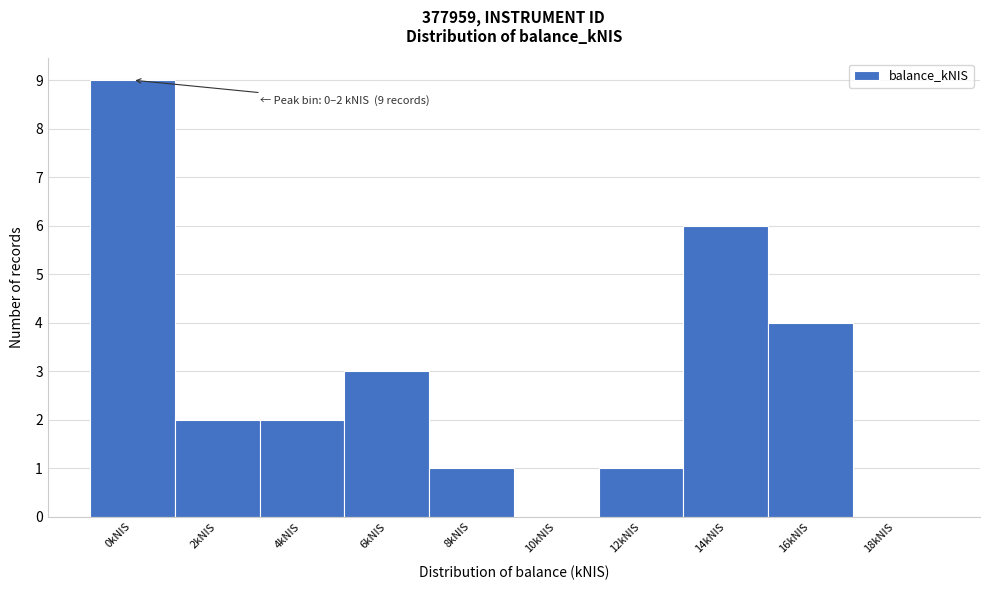

Reading right to left, list all the values displayed in this chart.

18kNIS=0	16kNIS=4	14kNIS=6	12kNIS=1	10kNIS=0	8kNIS=1	6kNIS=3	4kNIS=2	2kNIS=2	0kNIS=9